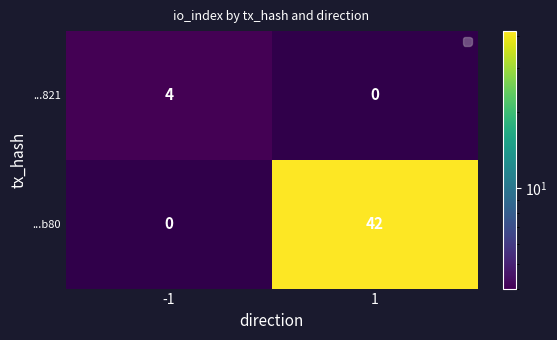

What is the sum of all ...821 values?

4